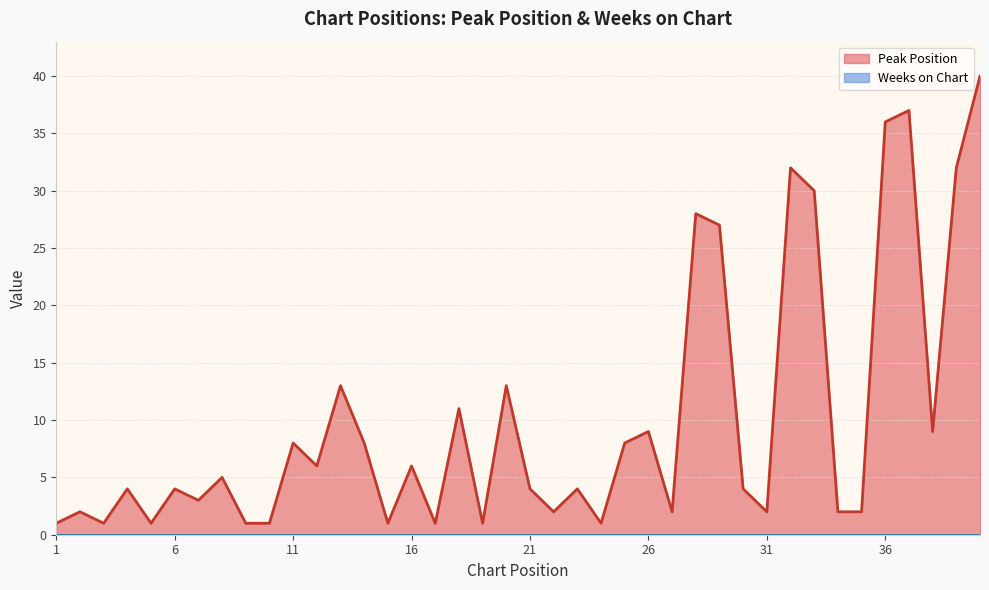

What is the sum of the values at 12 and 13?

19